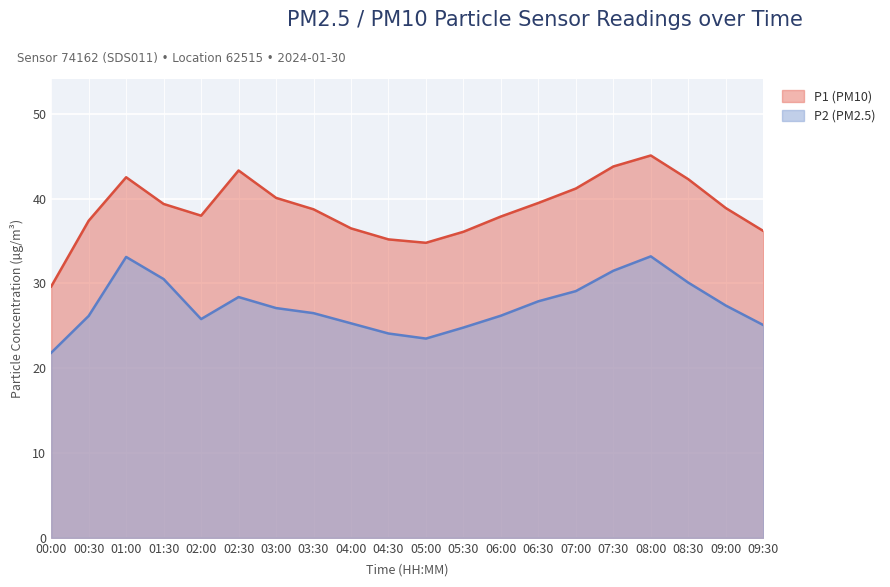

What is the sum of the P2 values at 08:00 and 07:30?

64.7